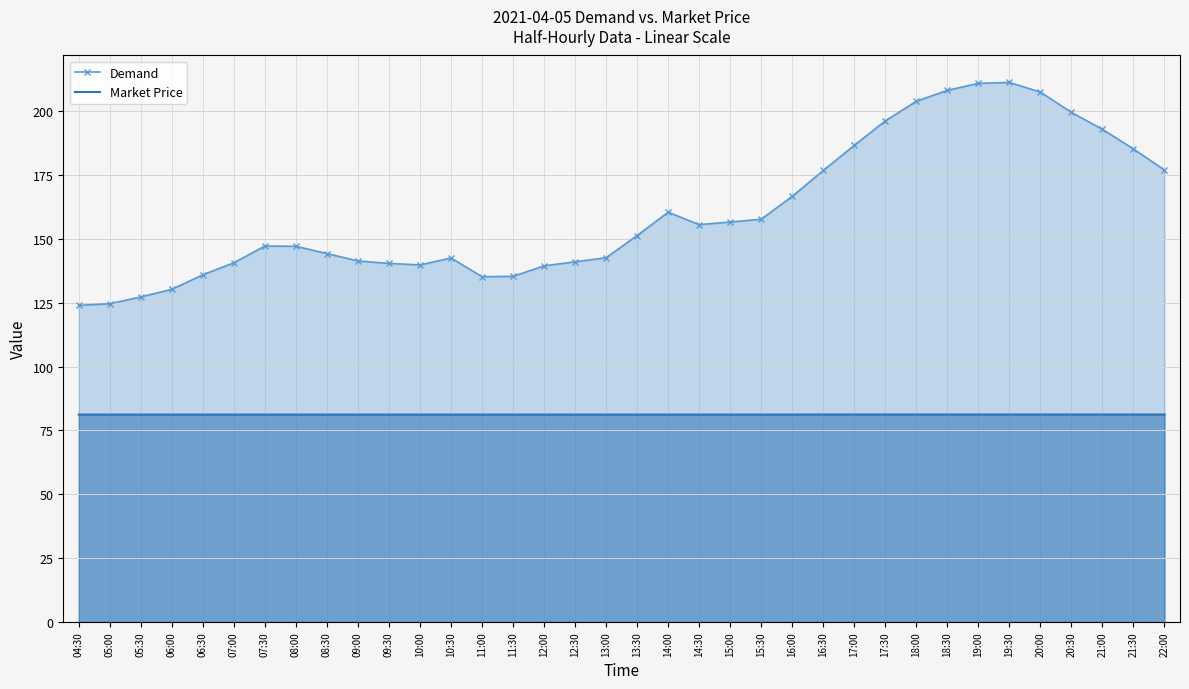

At which label does Demand first exceed 151?

13:30